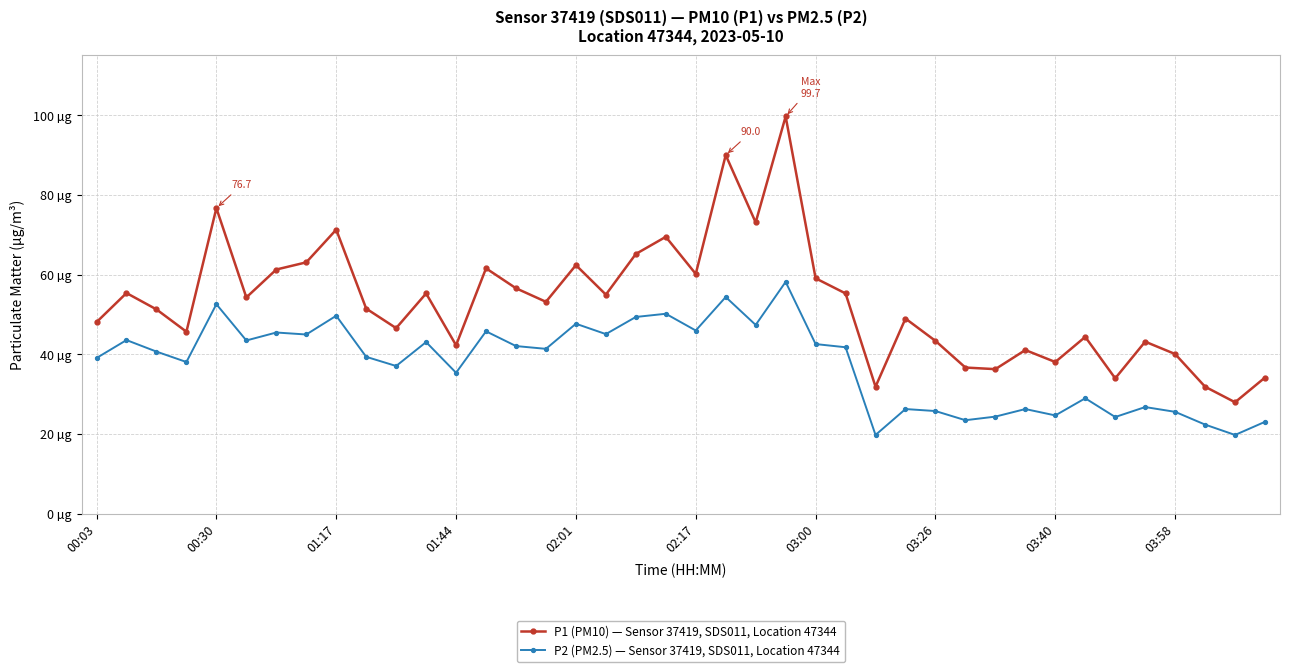

What are all the series names shown in the legend?

P1 (PM10) — Sensor 37419, SDS011, Location 47344, P2 (PM2.5) — Sensor 37419, SDS011, Location 47344